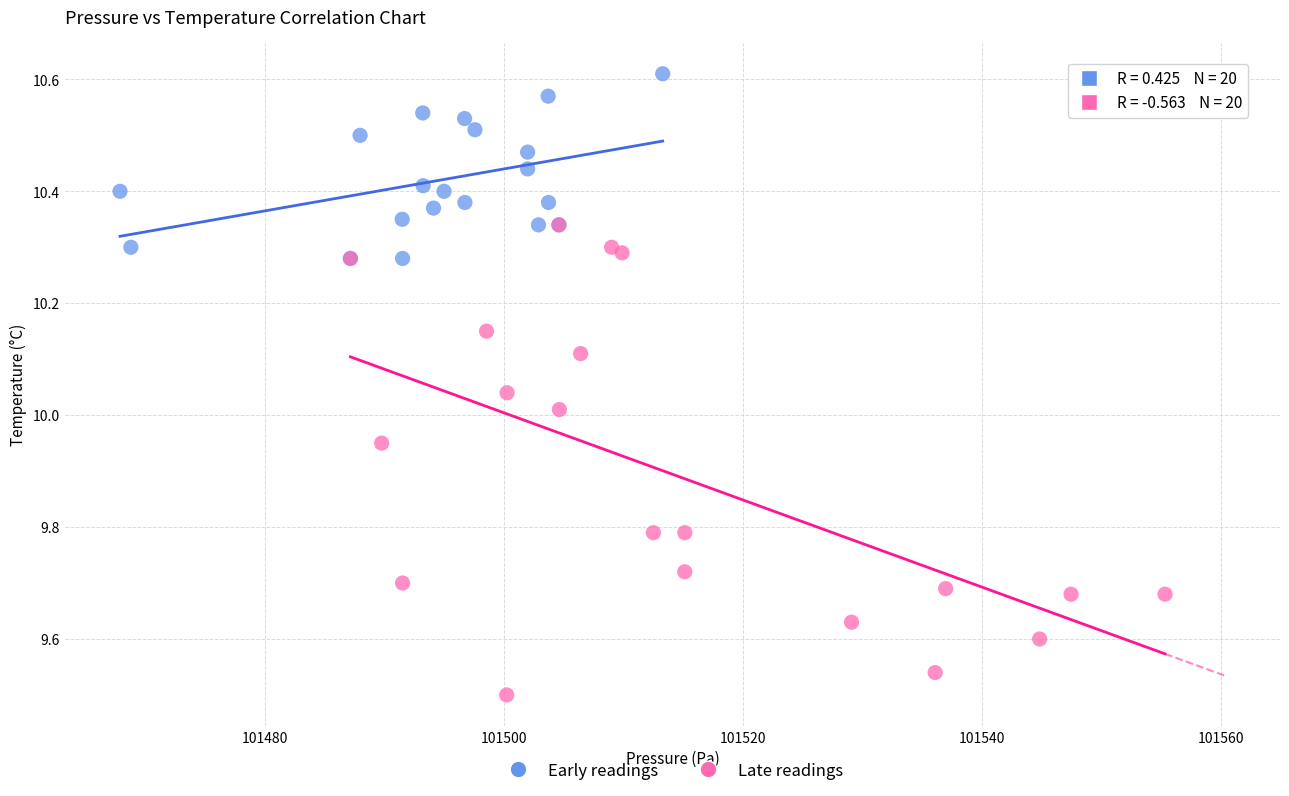

Which series contains the highest Y value?

Early readings